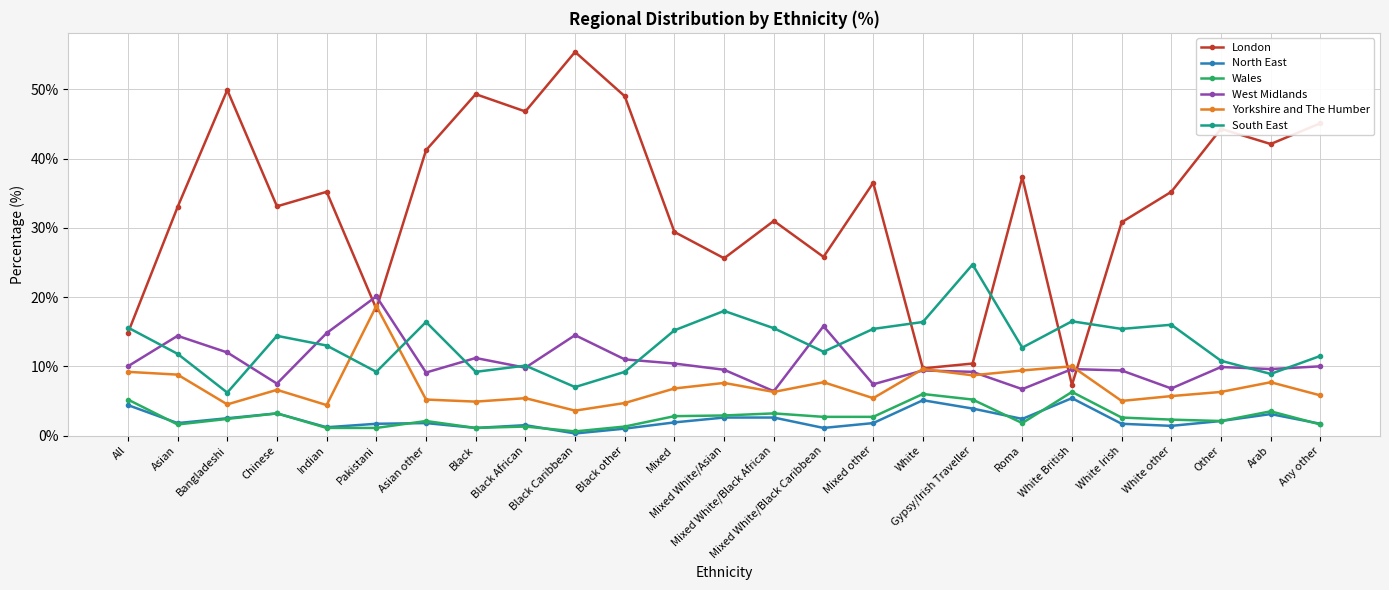

What is the label of the 23rd point from the left?

Other